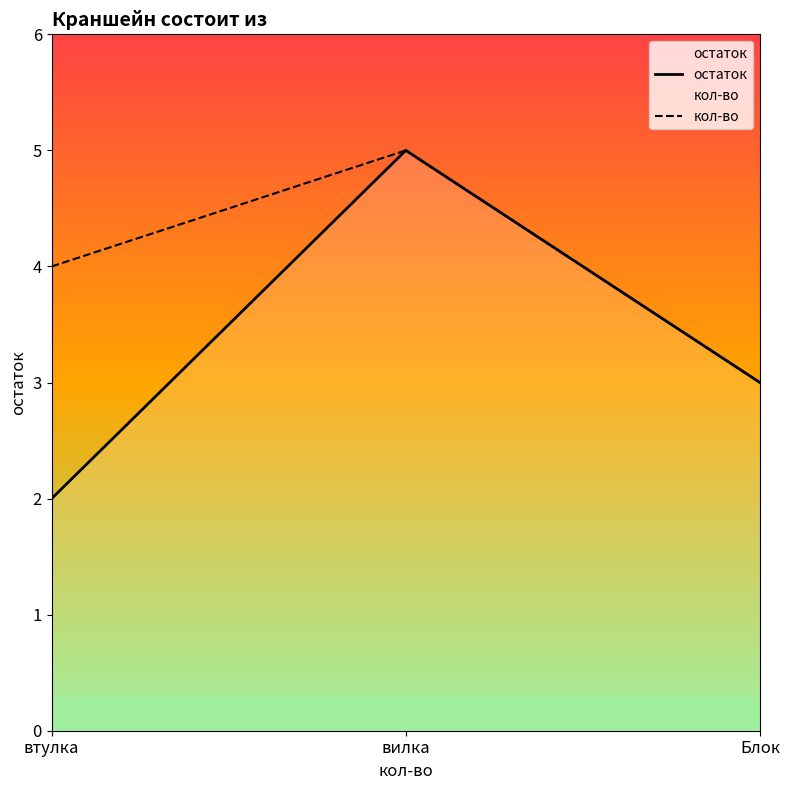

Is the value of кол-во at Блок greater than the value of остаток at втулка?

Yes